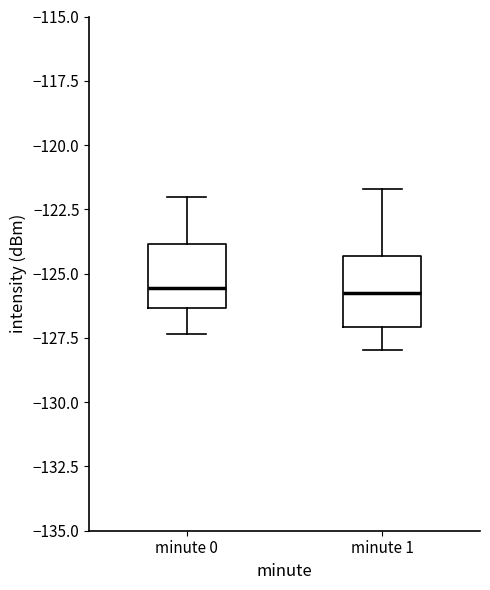

Reading left to right, read every box against the y-axis: the position of its median line, the range the box covers, and the ends of its whiskers. The values are not printed on the chart, so give them approximately, as read against the axis.

minute 0: median -125.5, box -126.5 to -124.0, whiskers -127.5 to -122.0
minute 1: median -125.5, box -127.0 to -124.5, whiskers -128.0 to -121.5